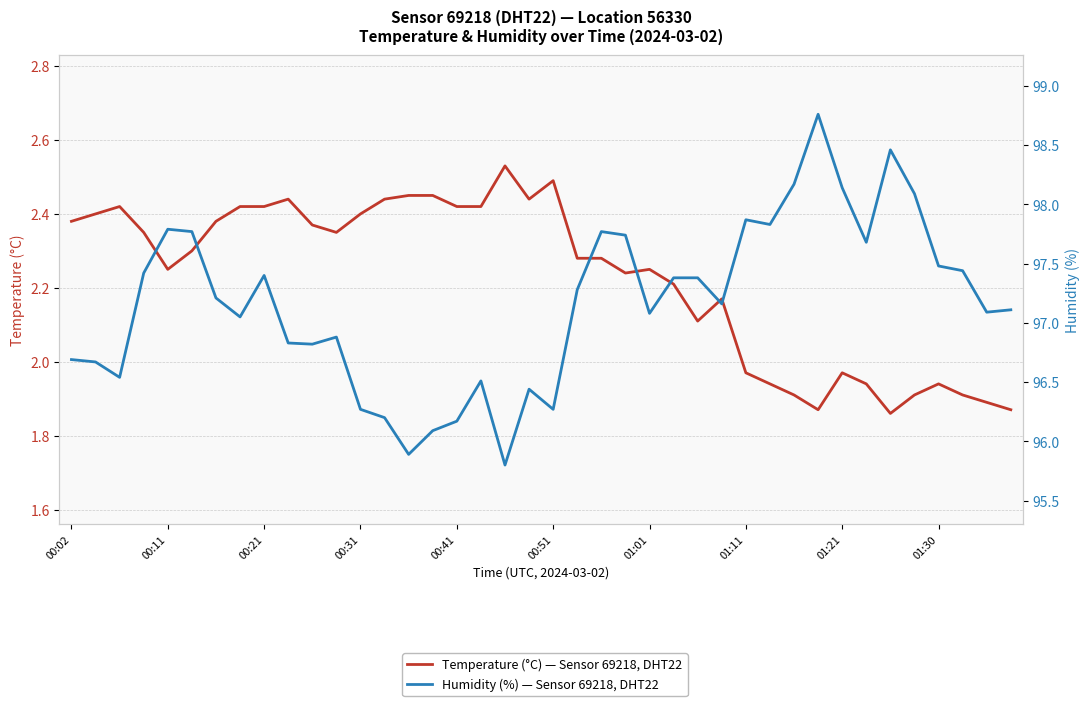

What position from the left is 33?

34